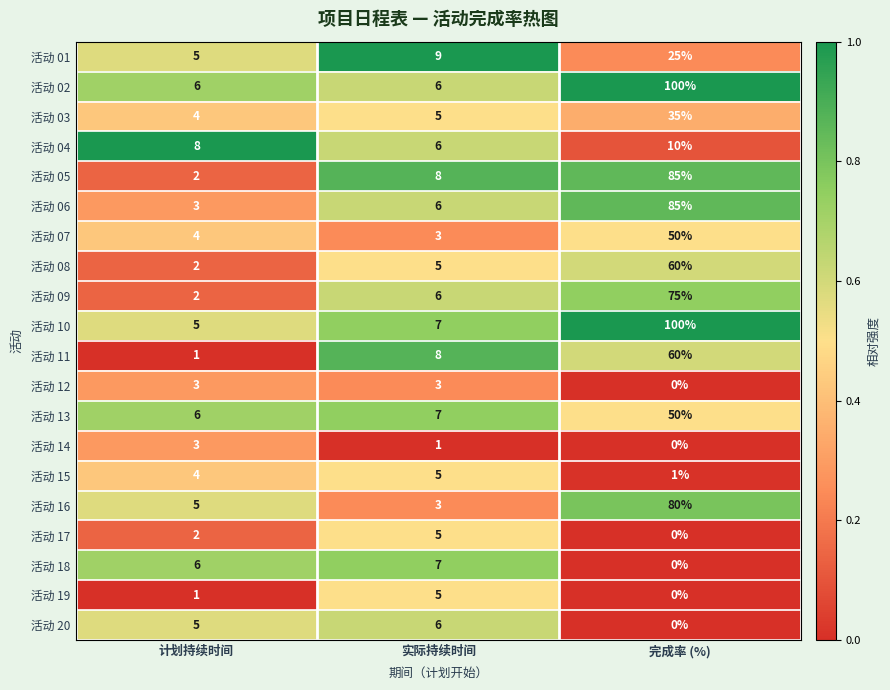

What value does the 活动 15 series have at 计划持续时间?

4